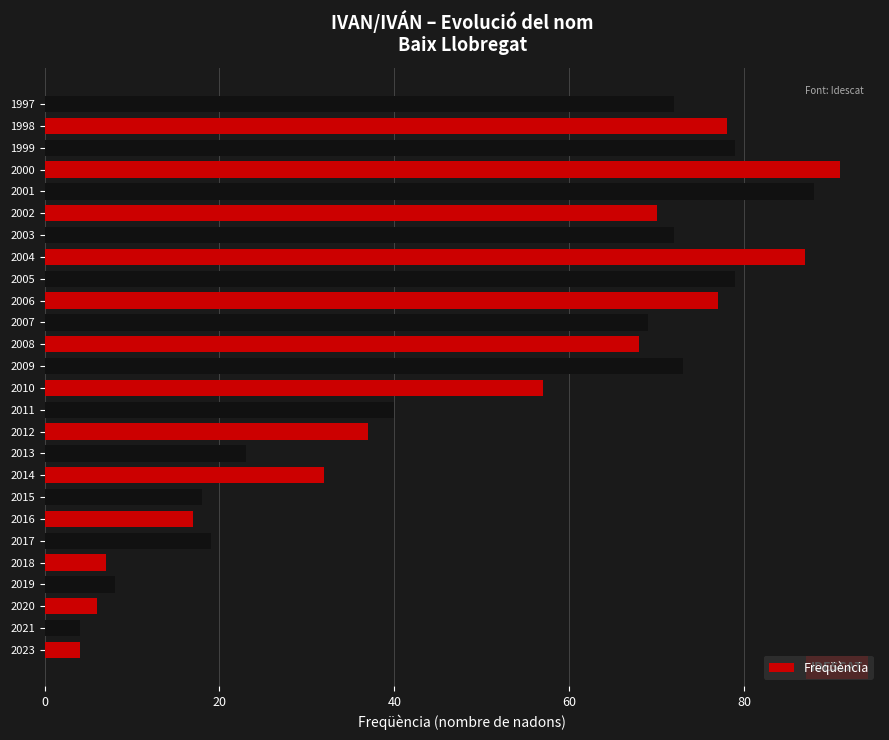

What is the sum of the values at 2014 and 2016?

49